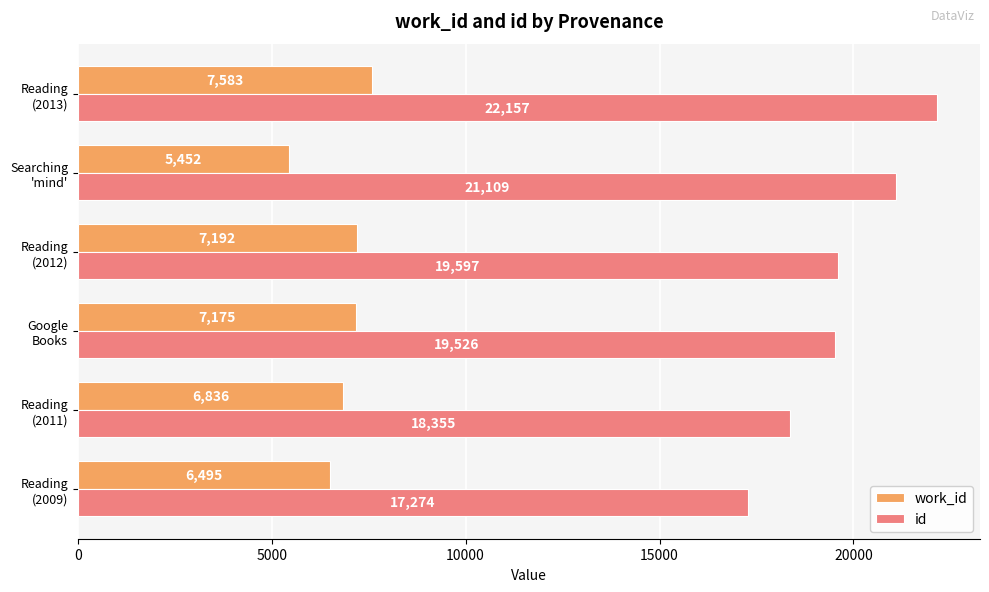

Rank the series by their average value, from lowest to highest.

work_id, id